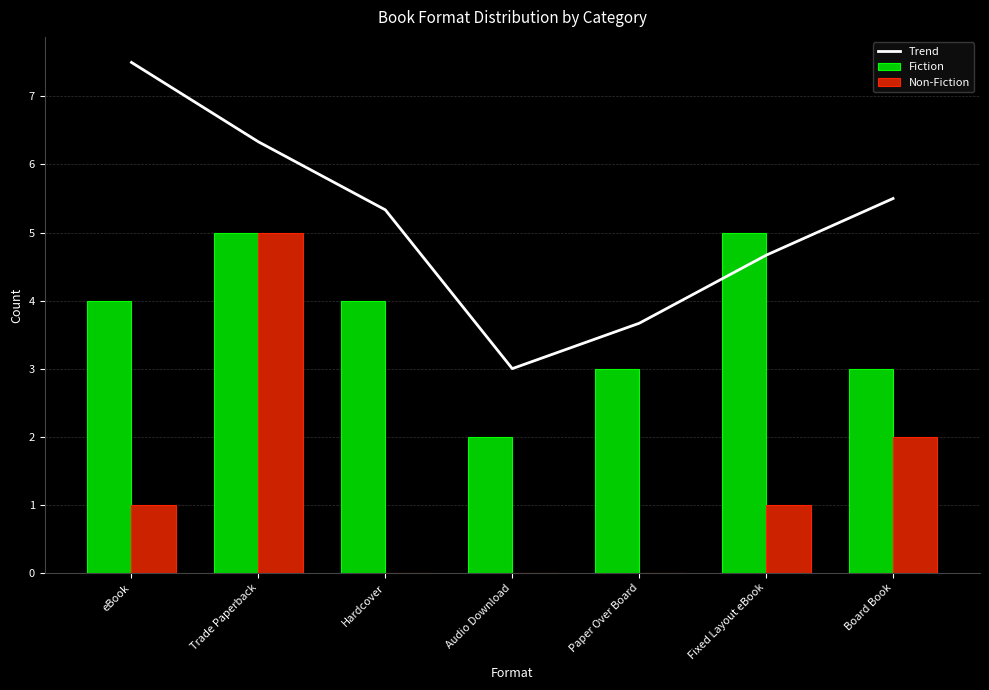

At which label does Non-Fiction first exceed 1?

Trade Paperback